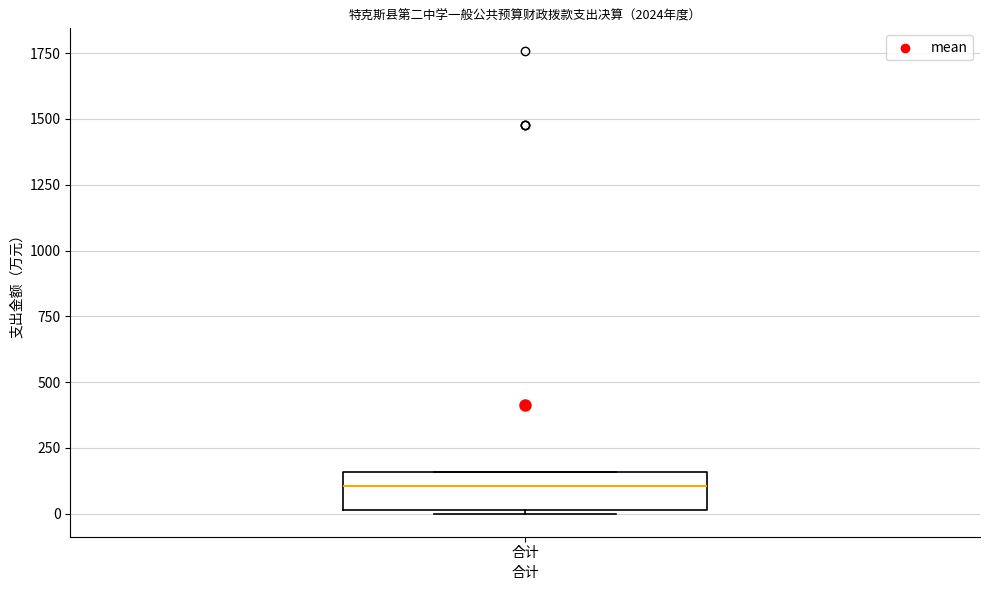

Read this box plot against the y-axis: the position of the median line, the range covered by the box, and the ends of both whiskers. The values are not printed on the chart, so give them approximately, as read against the axis.

median 100, box 0 to 150, whiskers 0 to 150